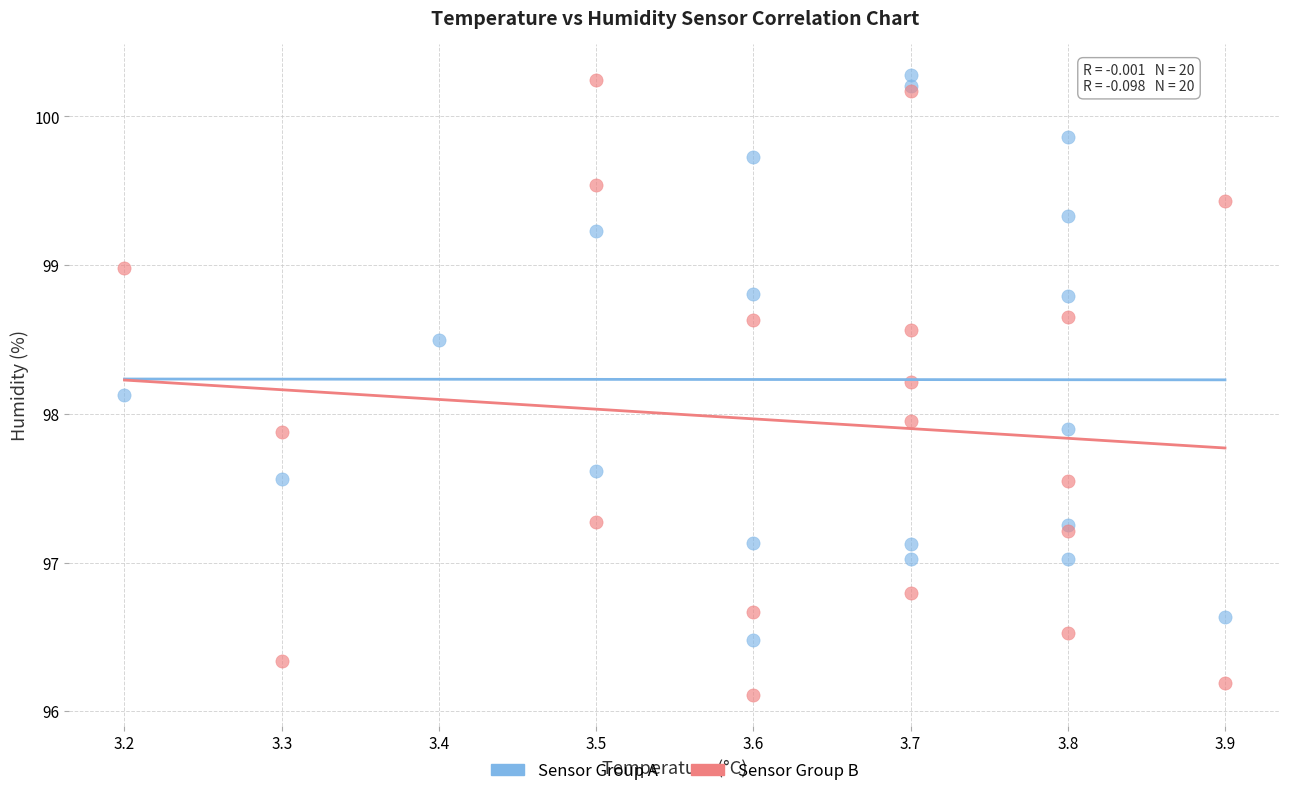

Which series contains the lowest Y value?

Sensor Group B